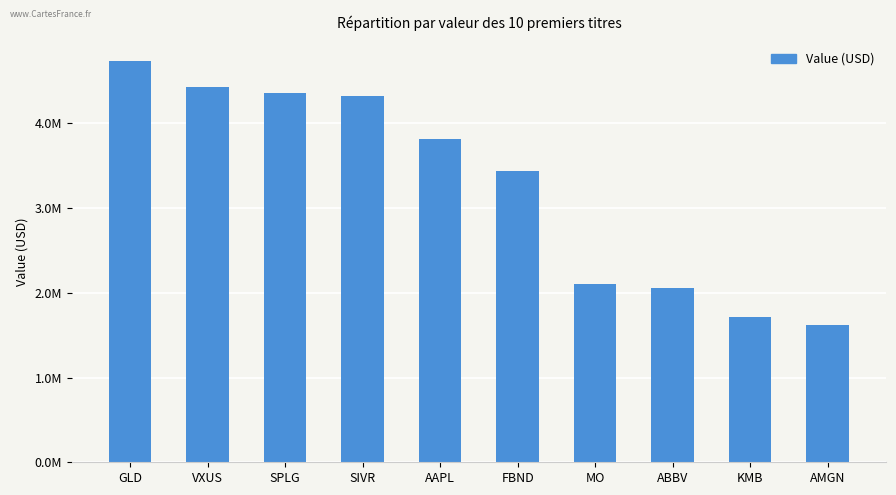

Are the bars horizontal?

No